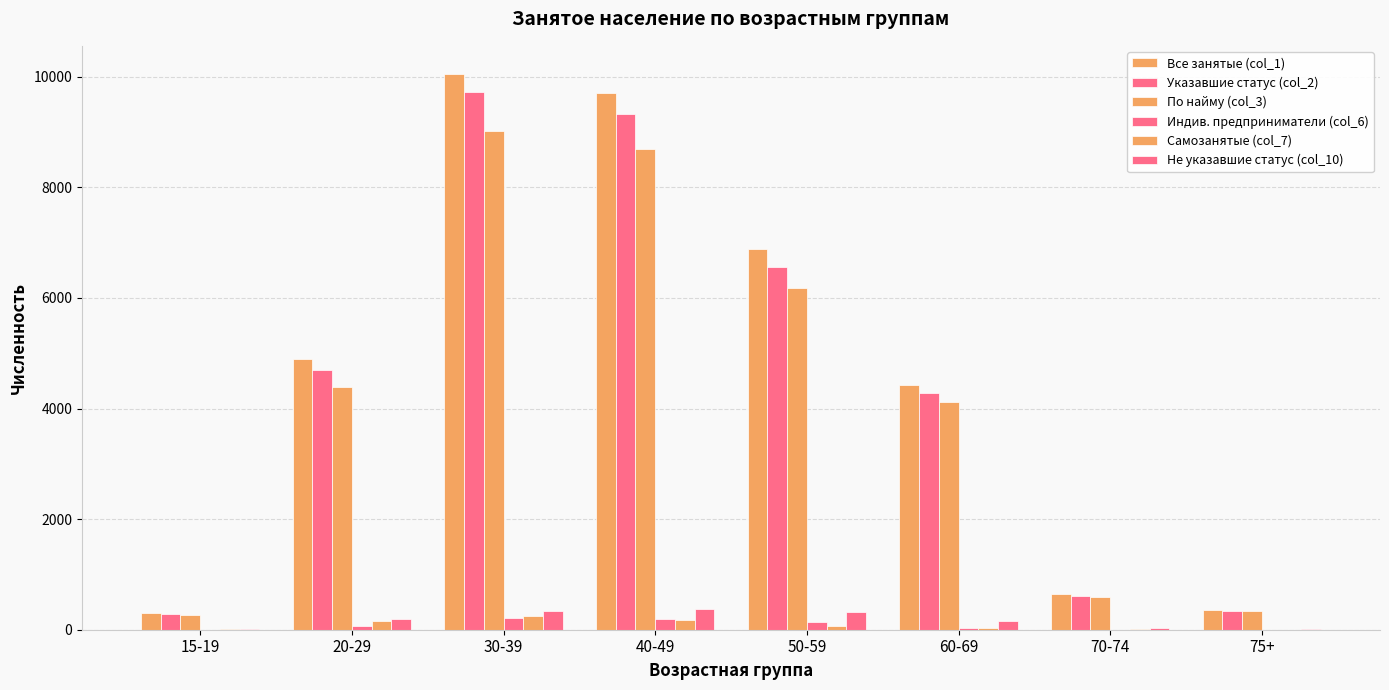

How many distinct data groups are displayed?

6